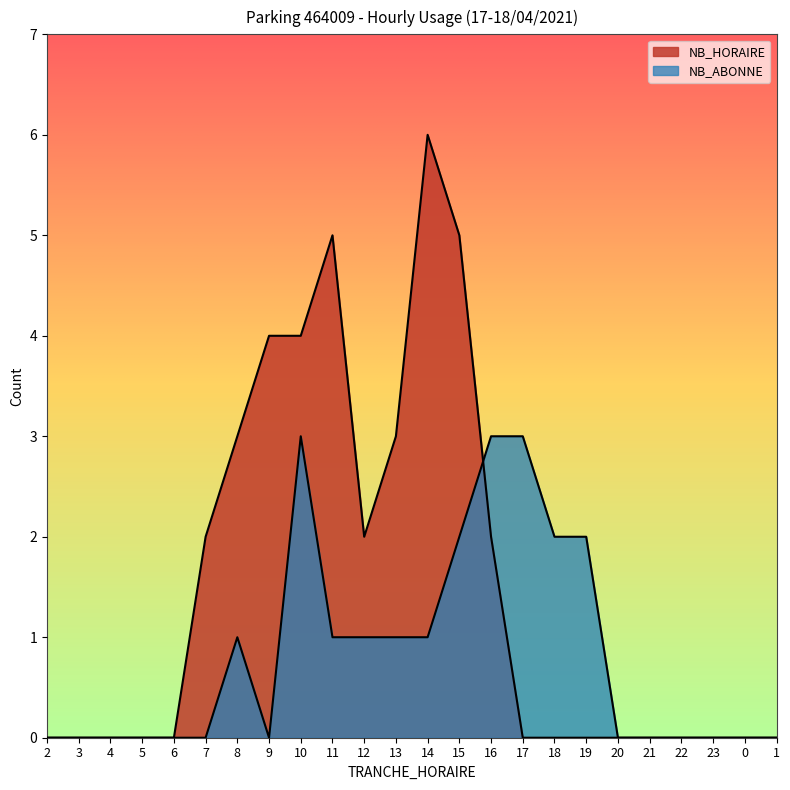

Rank the series by their average value, from highest to lowest.

NB_HORAIRE, NB_ABONNE